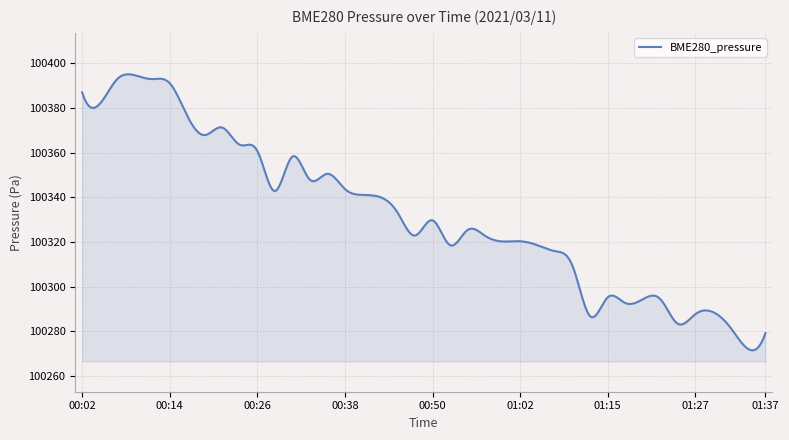

What is the difference between the maximum and minimum values?

123.6